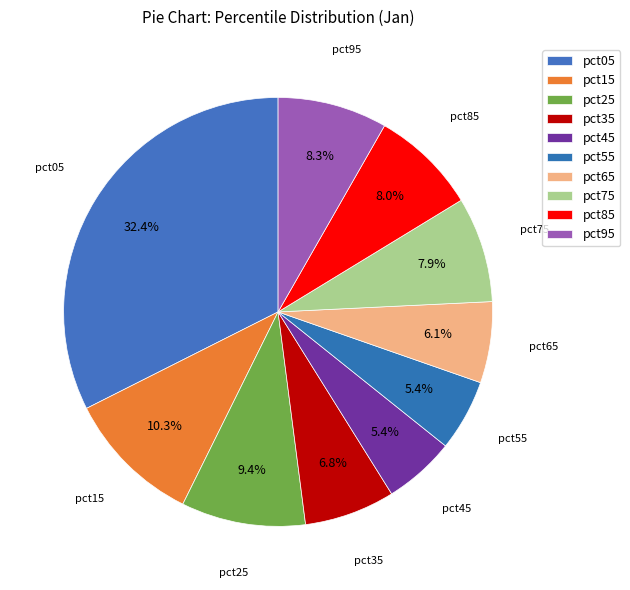

How many slices are in this pie chart?

10